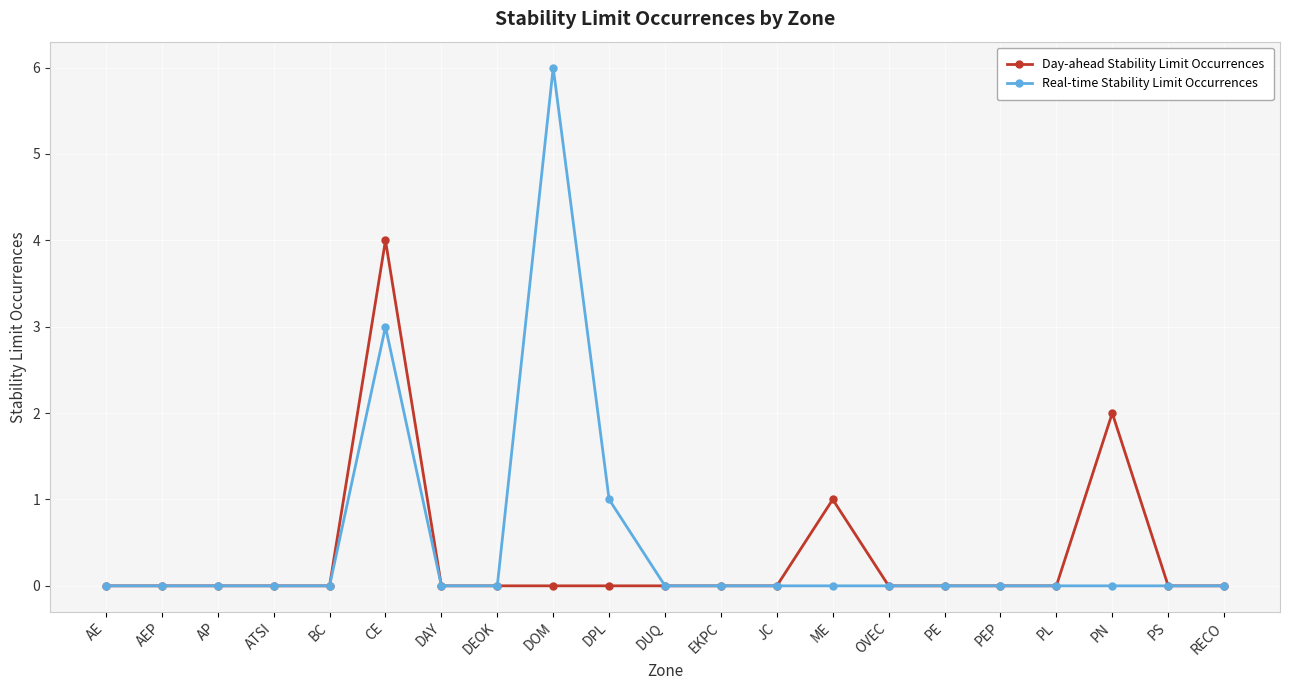

Which series has the largest total across all categories?

Real-time Stability Limit Occurrences